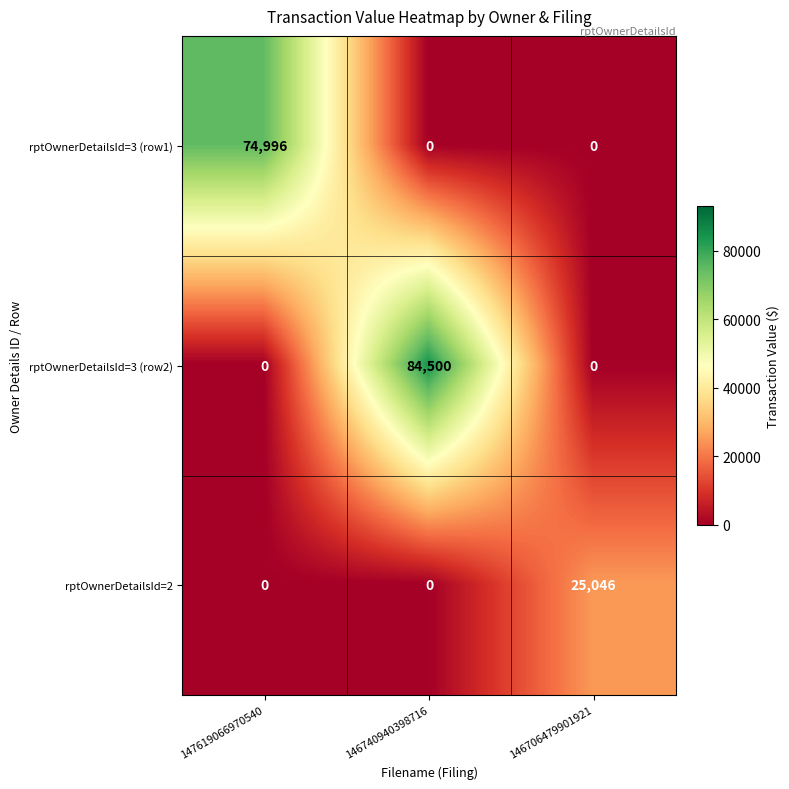

Count the rptOwnerDetailsId=3 (row1) values in the range 0 to 74996.

3